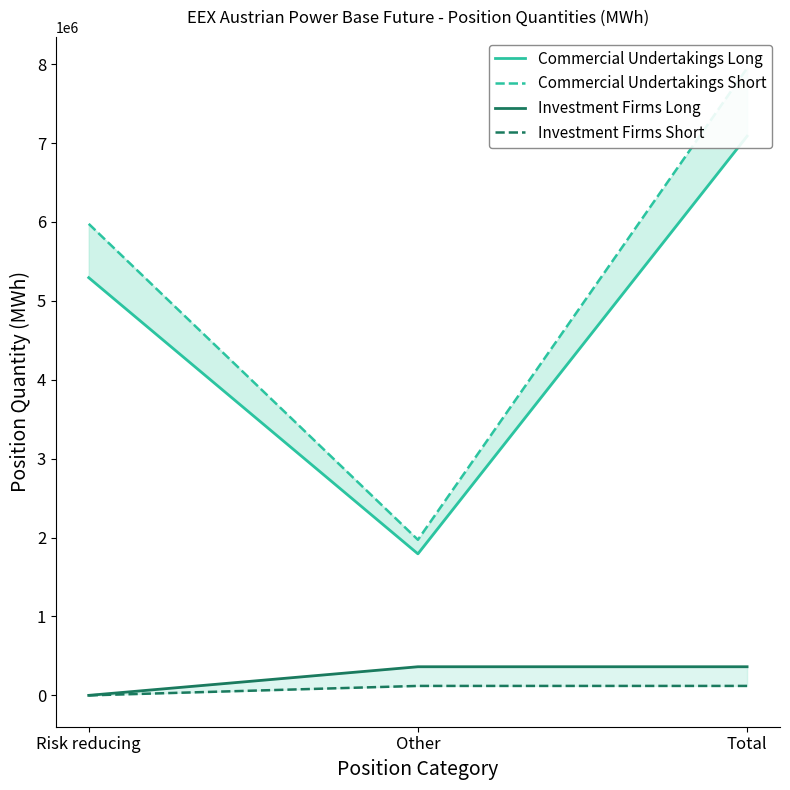

What is the average value of the Investment Firms Short series?

79845